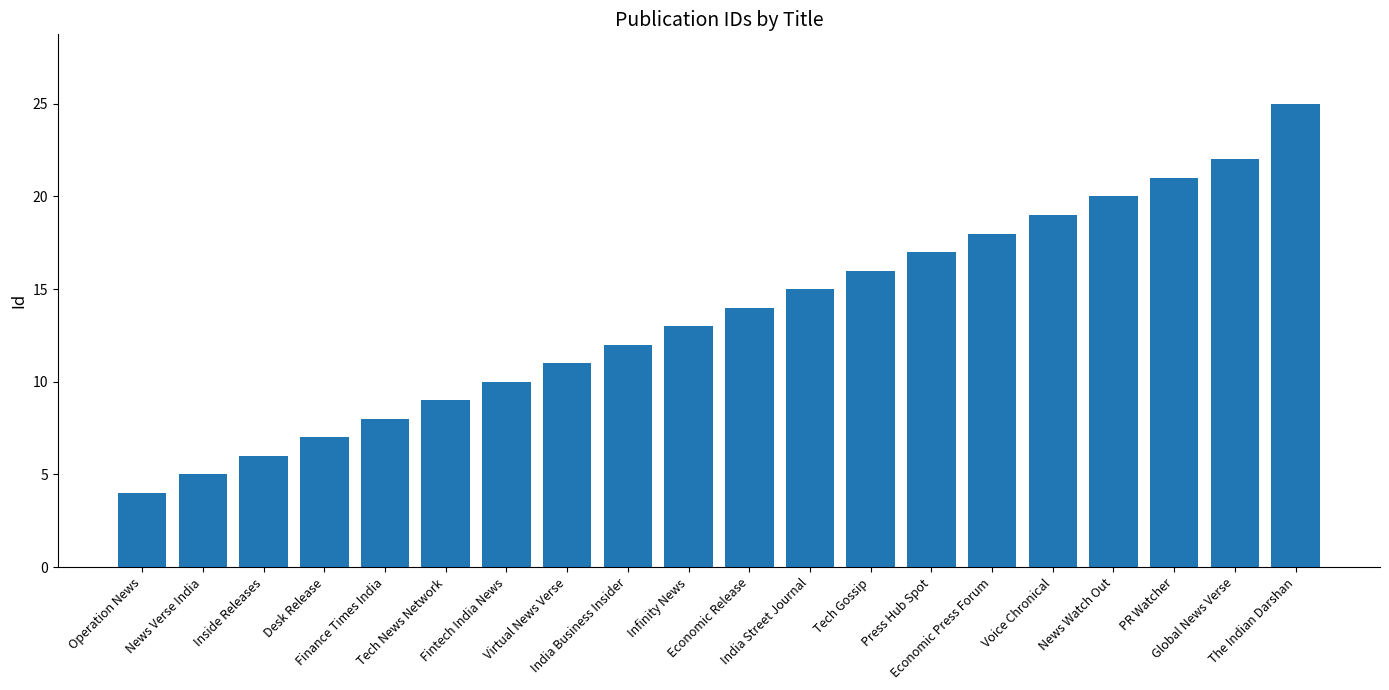

List the labels in order of value, largest first.

The Indian Darshan, Global News Verse, PR Watcher, News Watch Out, Voice Chronical, Economic Press Forum, Press Hub Spot, Tech Gossip, India Street Journal, Economic Release, Infinity News, India Business Insider, Virtual News Verse, Fintech India News, Tech News Network, Finance Times India, Desk Release, Inside Releases, News Verse India, Operation News